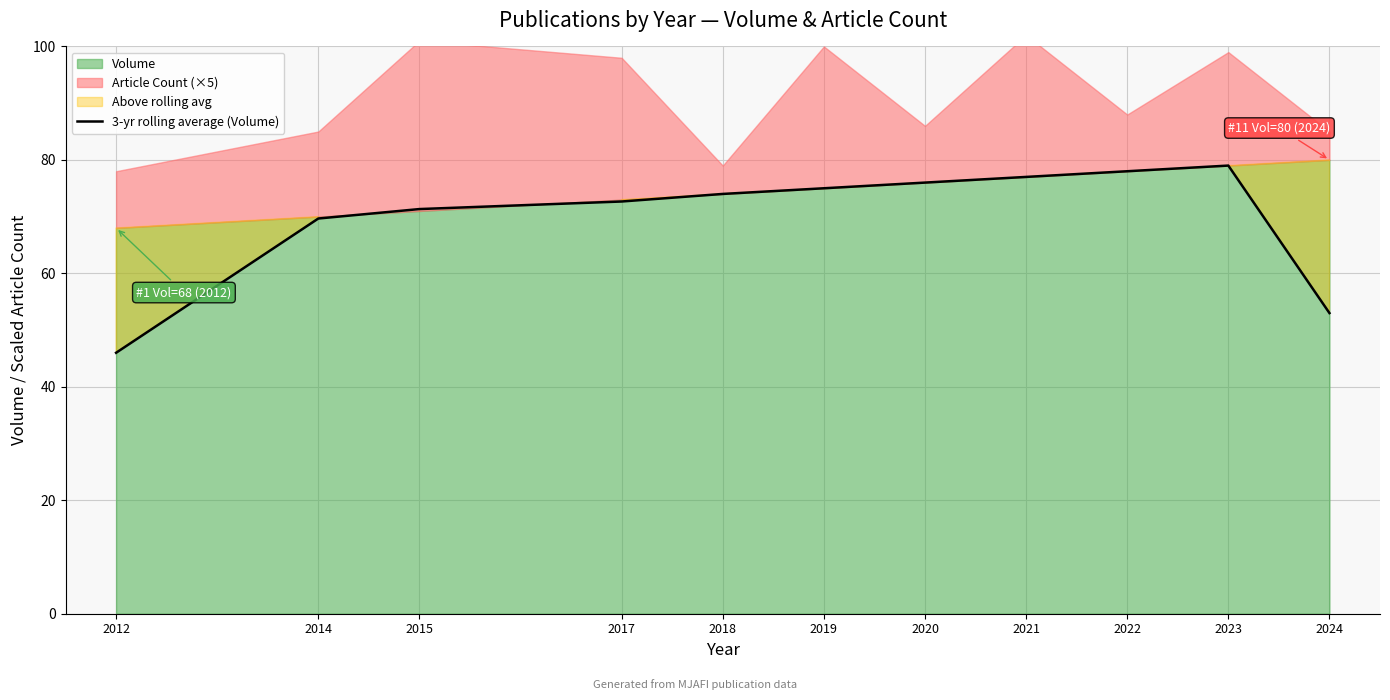

True or false: 3-yr rolling average (Volume) has a value of 107.8 at 2018.

False